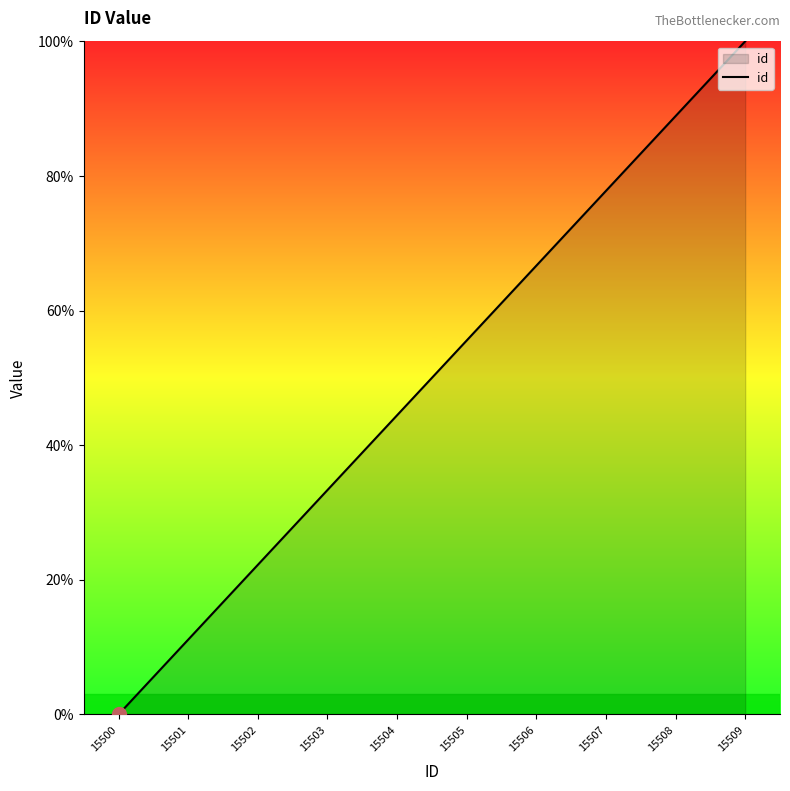

Where does the data first go above 55?

15505